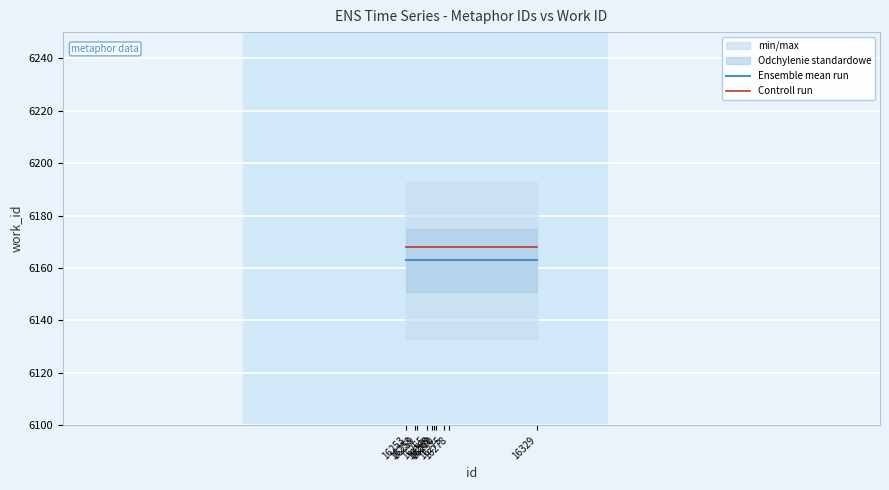

What is the maximum value shown in the chart?

6168